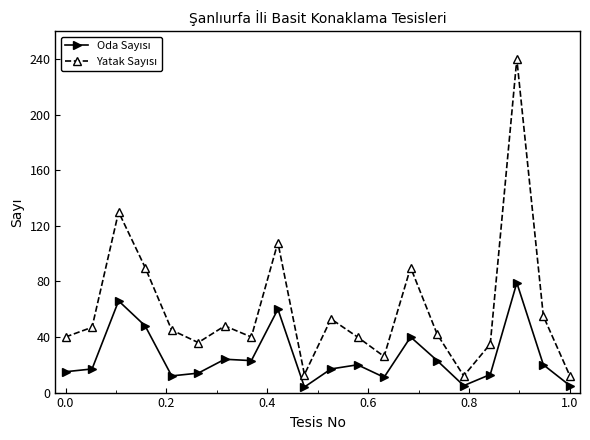

How many data points does each series have?

20